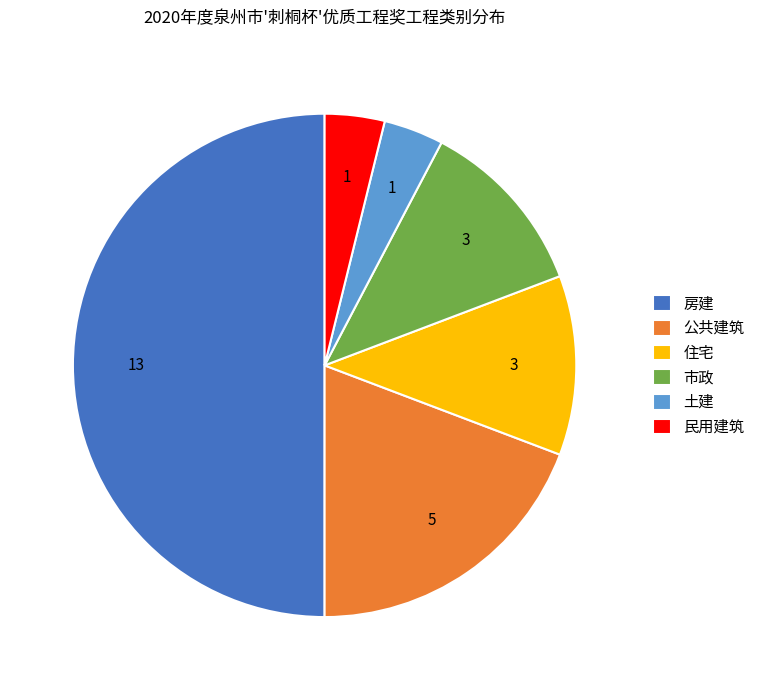

Approximately how many times larger is the value at 市政 compared to 土建?

3.0